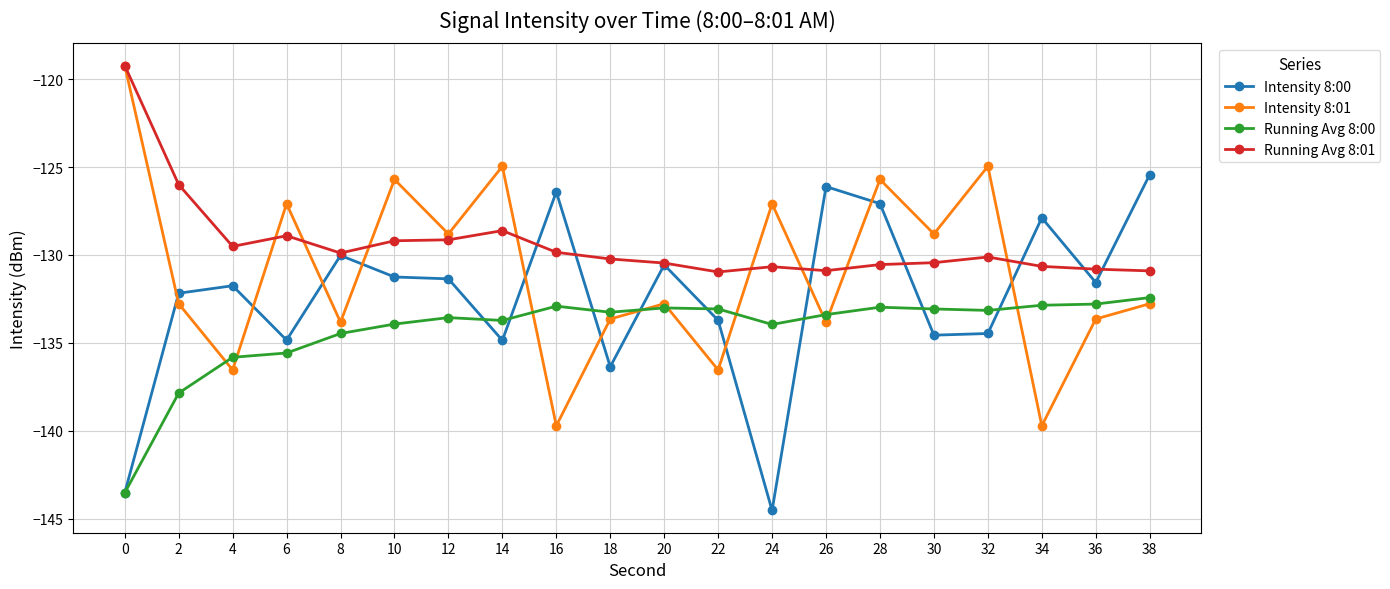

What is the value of the Intensity 8:00 point at the 12th from the left?

-133.7